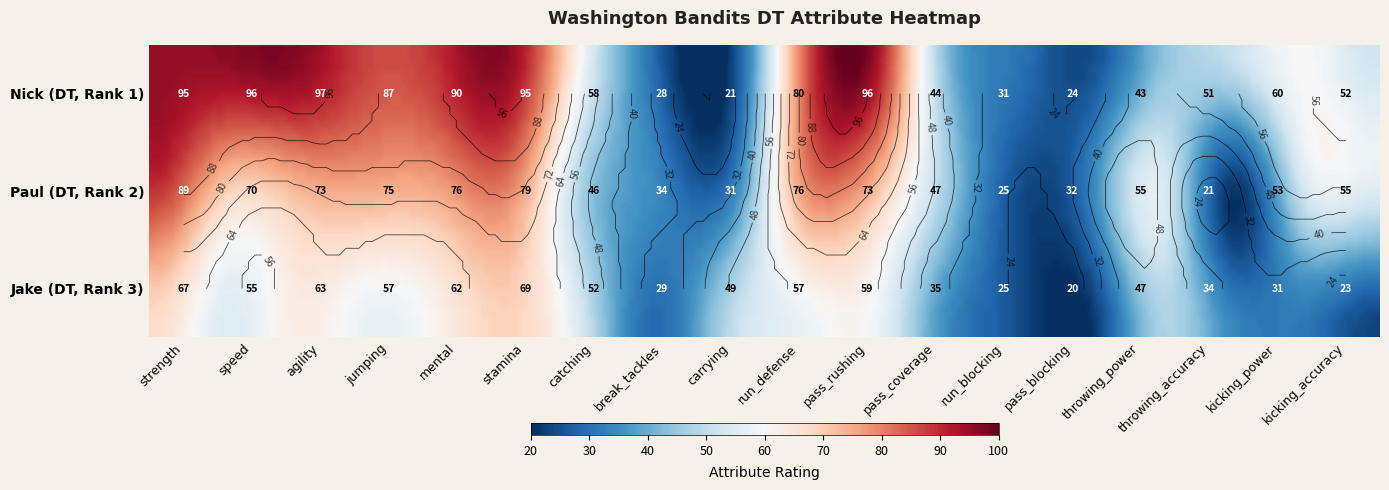

What is the sum of the Paul values at agility and jumping?

148